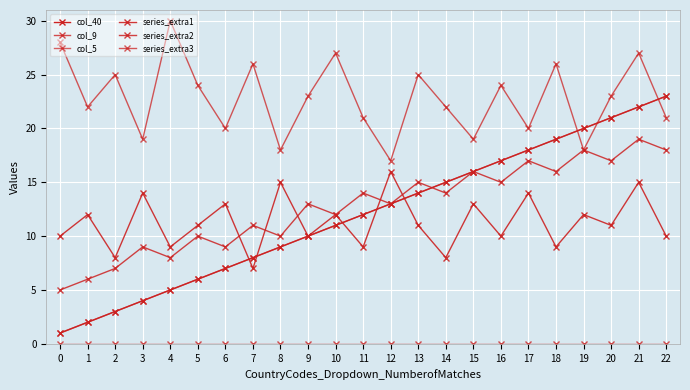

Where is the first local minimum for series_extra1?

2